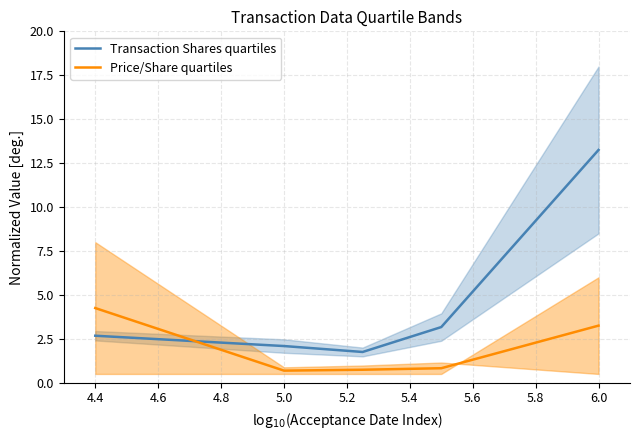

How many intersections are there between Price/Share quartiles and Transaction Shares quartiles?

1